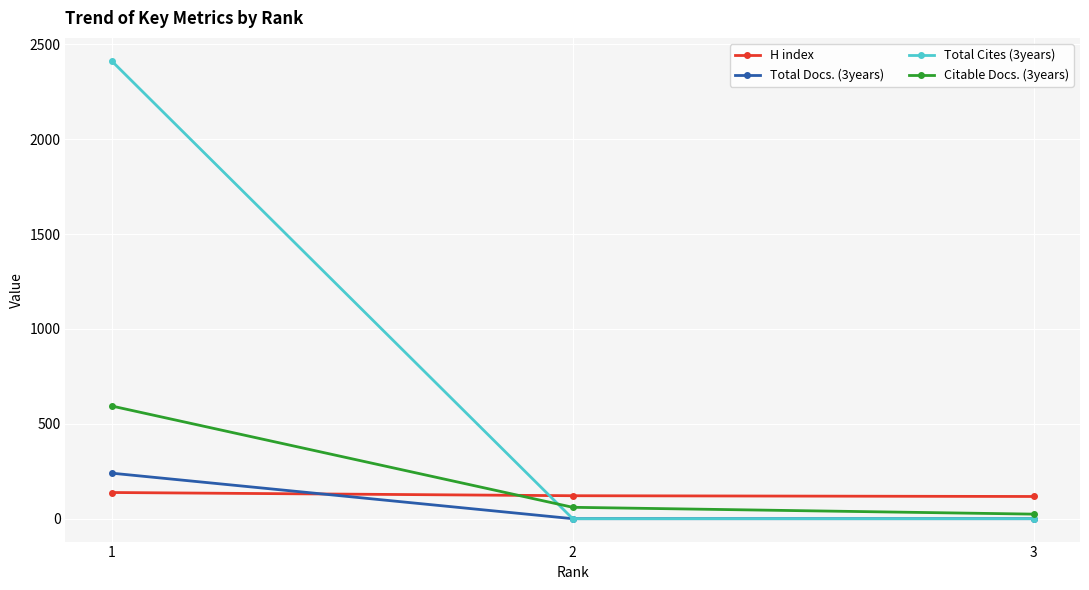

The value of Total Docs. (3years) at 3 is 0. True or false?

True